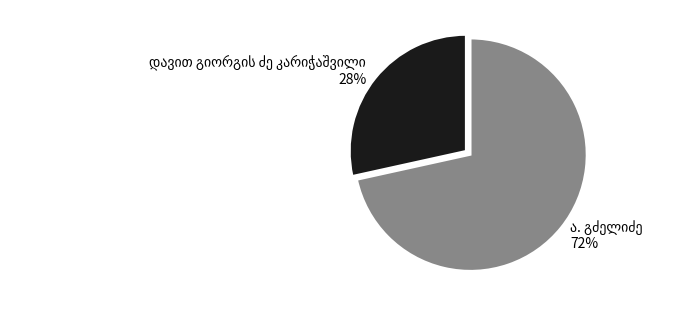

To the nearest percent, what is the average slice percentage?

50%